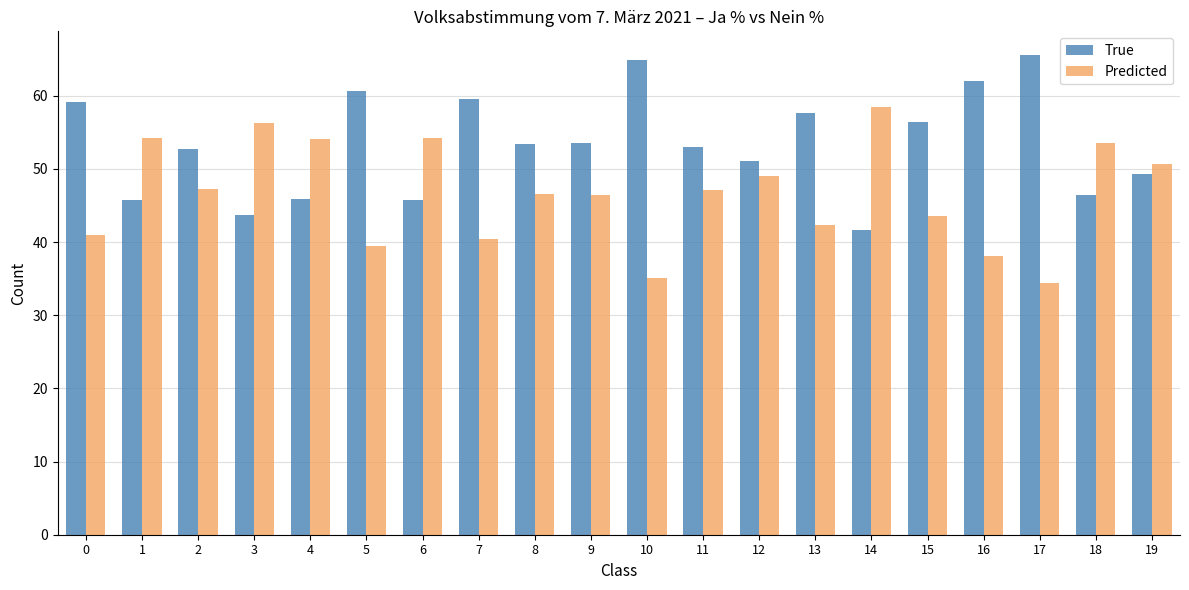

What is the spread (max minus min) of values at 14?

16.8